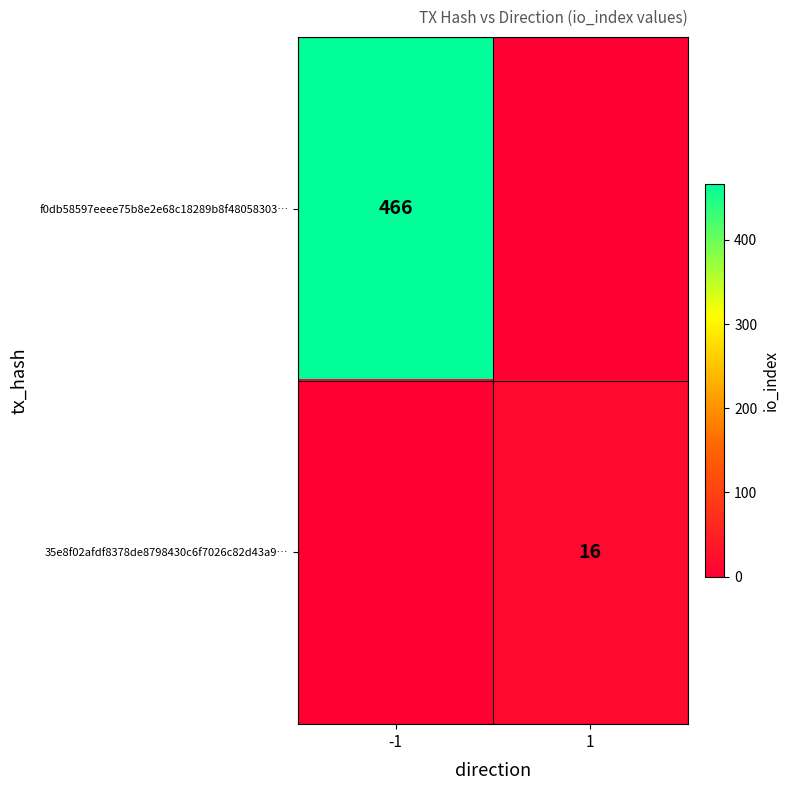

Is the value of f0db58597eeee75b8e2e68c18289b8f48058303… at -1 greater than the value of 35e8f02afdf8378de8798430c6f7026c82d43a9… at 1?

Yes